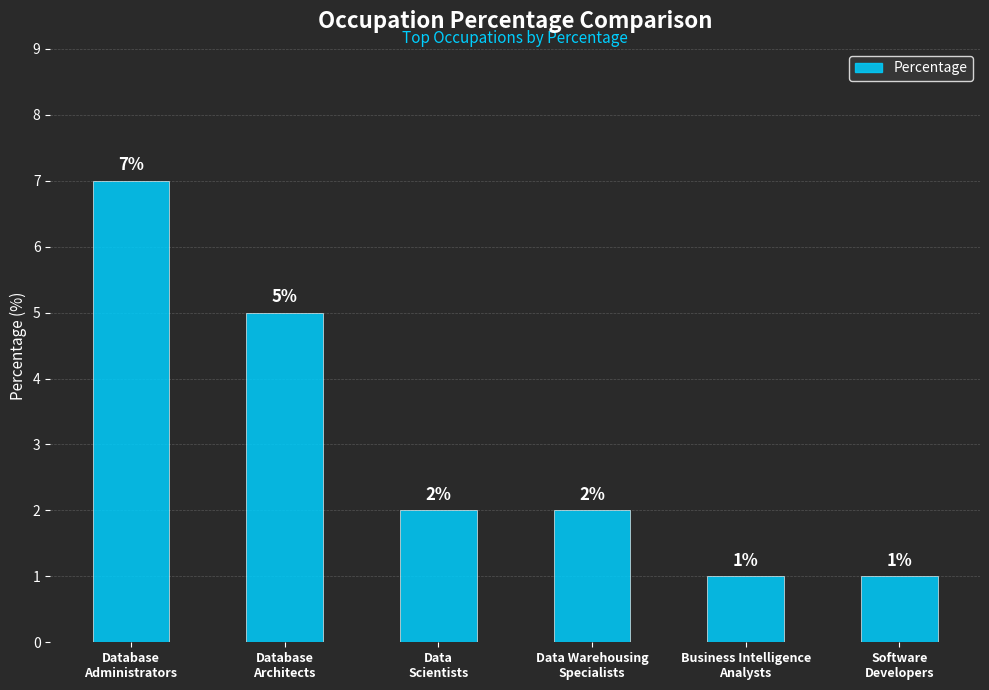

Where is the data nearest to the value 4?

Database
Architects